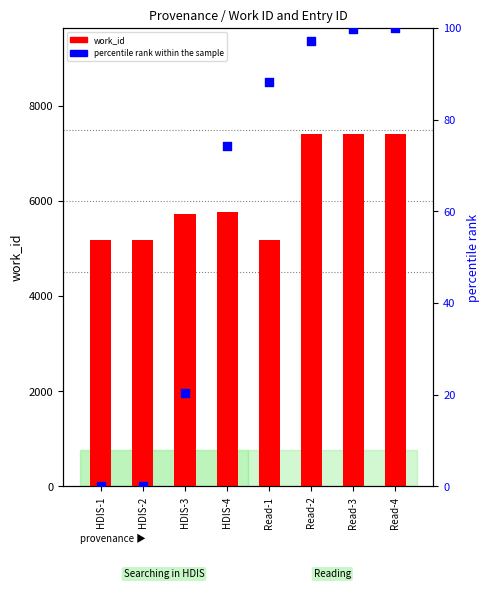

Which series has the largest total across all categories?

work_id